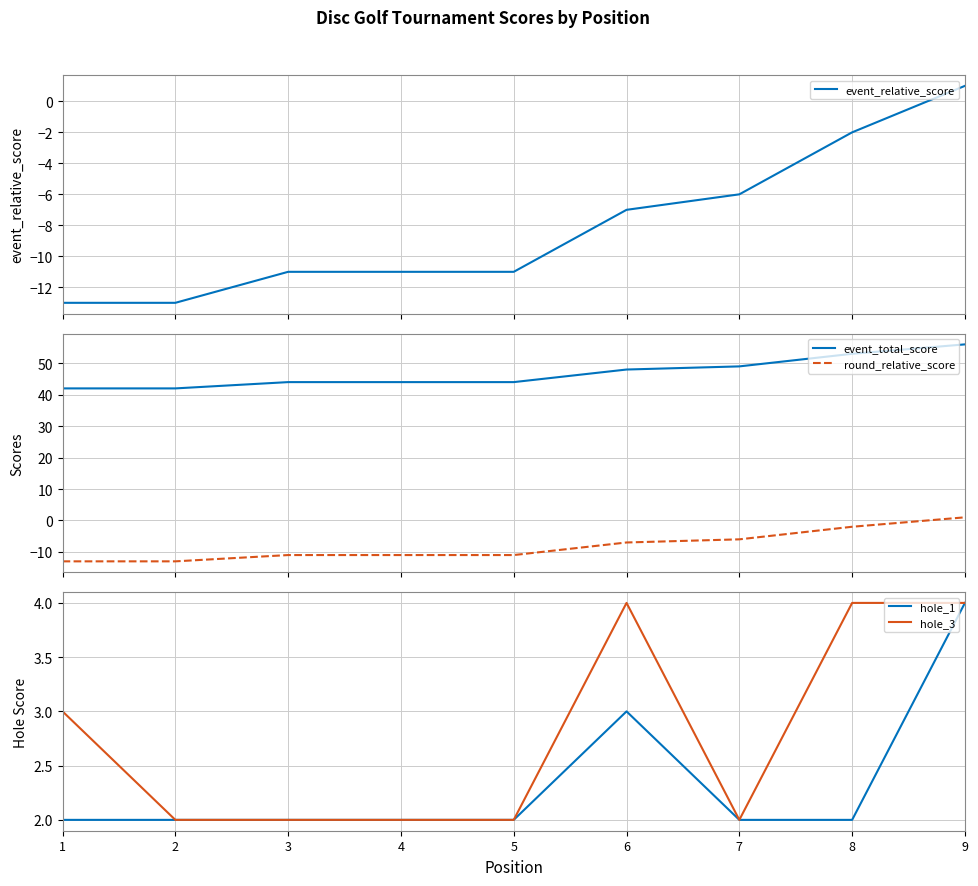

How many values in event_relative_score are above zero?

1